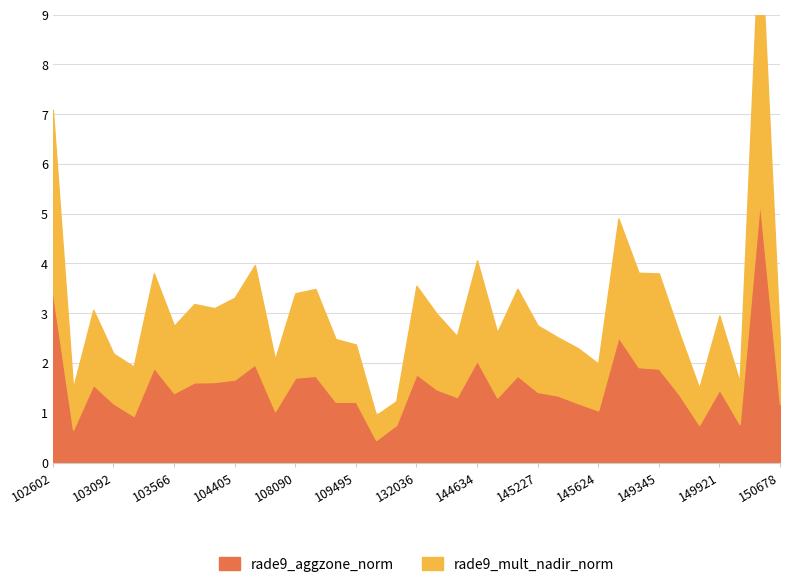

True or false: rade9_aggzone_norm and rade9_mult_nadir_norm cross at least once.

False